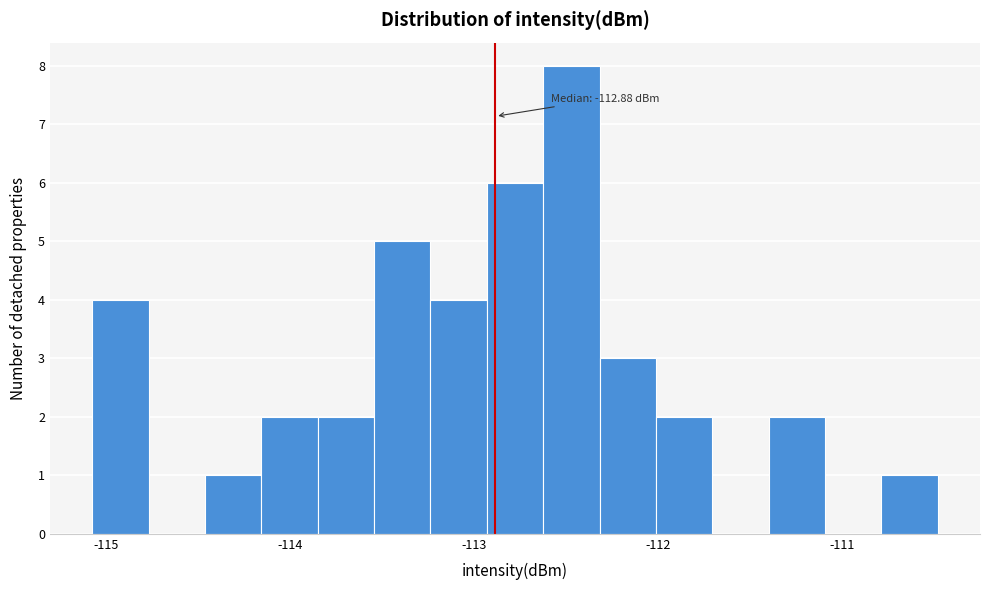

Read against the x-axis, roughly where is the centre of the tallest bar?

-112.5